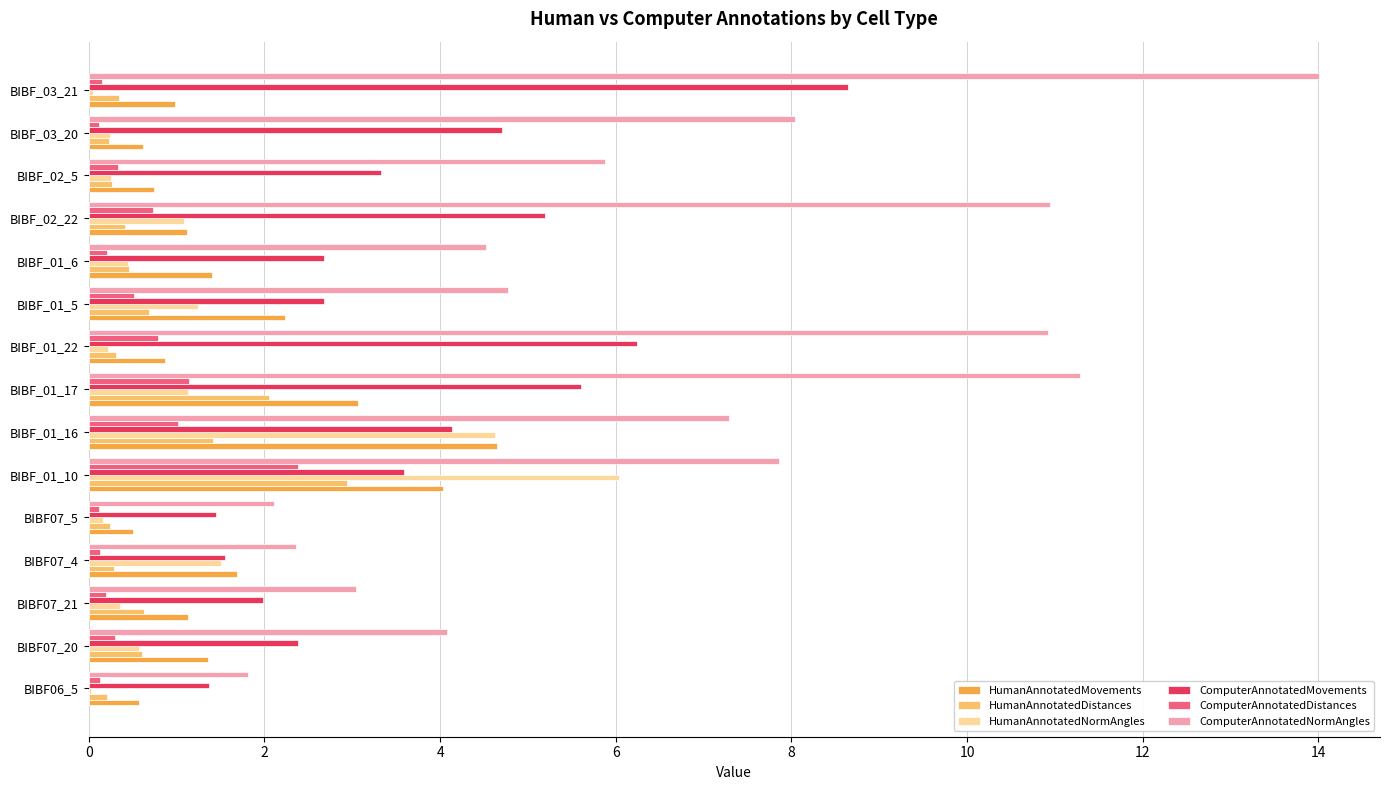

How many data points in ComputerAnnotatedNormAngles are above 5?

8